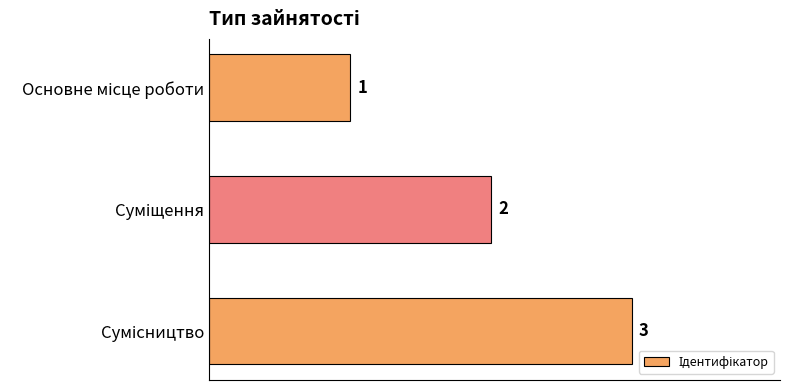

What is the maximum value shown in the chart?

3